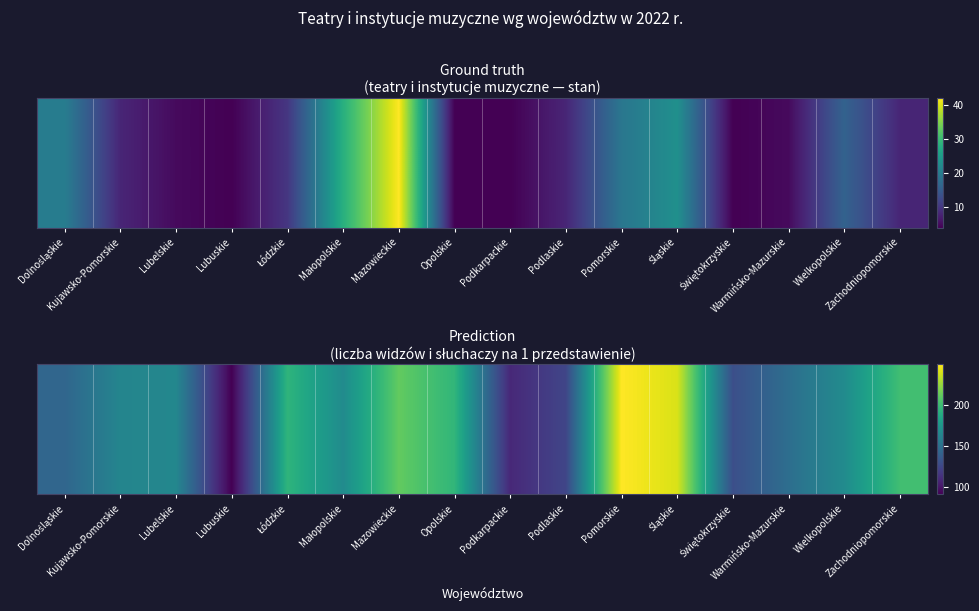

At which label is the value closest to 170?

Małopolskie